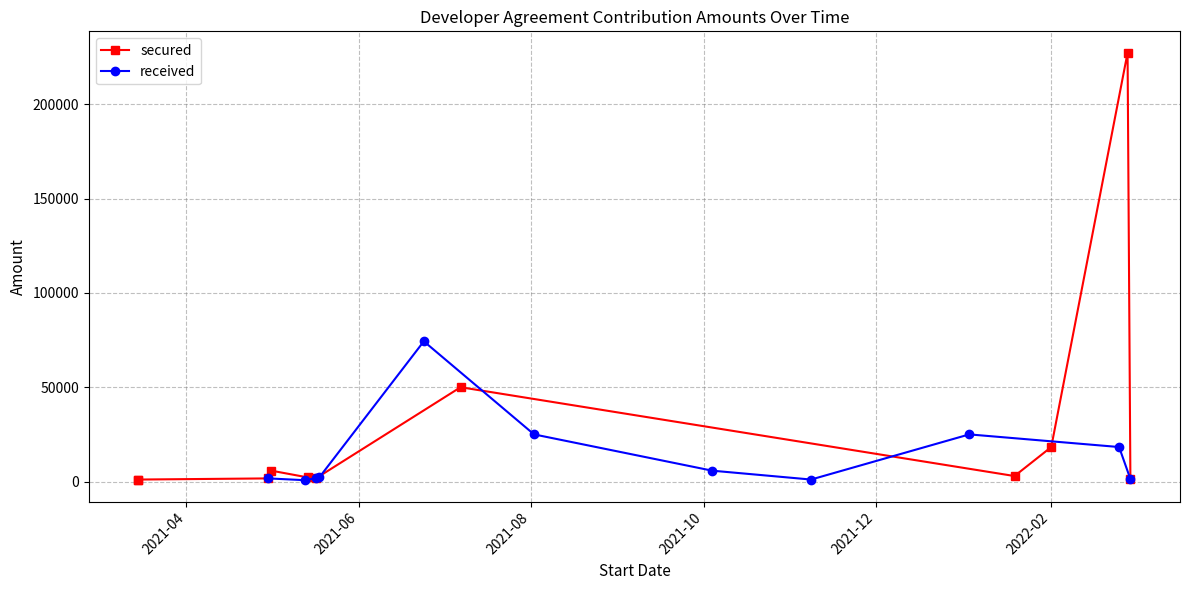

True or false: received has more than 0 interior local peaks.

True